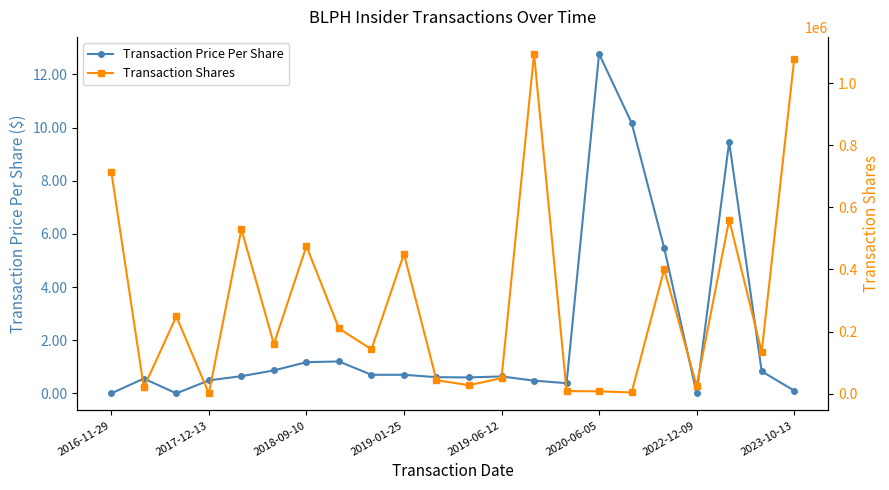

At which category is the sum across all series the highest?

13